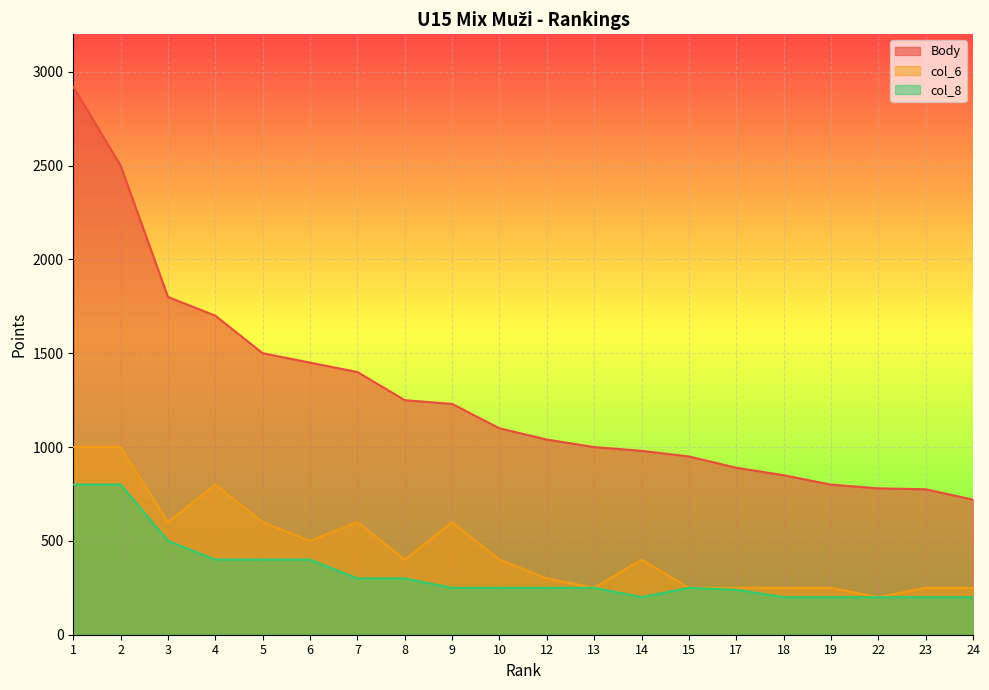

True or false: col_6 and col_8 intersect in this chart.

False